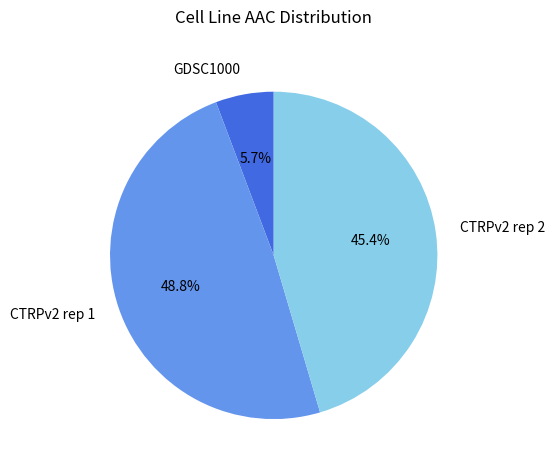

Combined, what portion of the pie is CTRPv2 rep 1 and GDSC1000?

54.6%